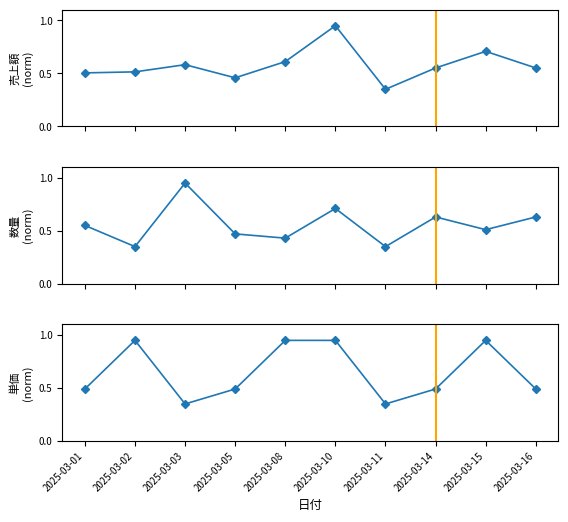

What are all the series names shown in the legend?

売上額, 数量, 単価